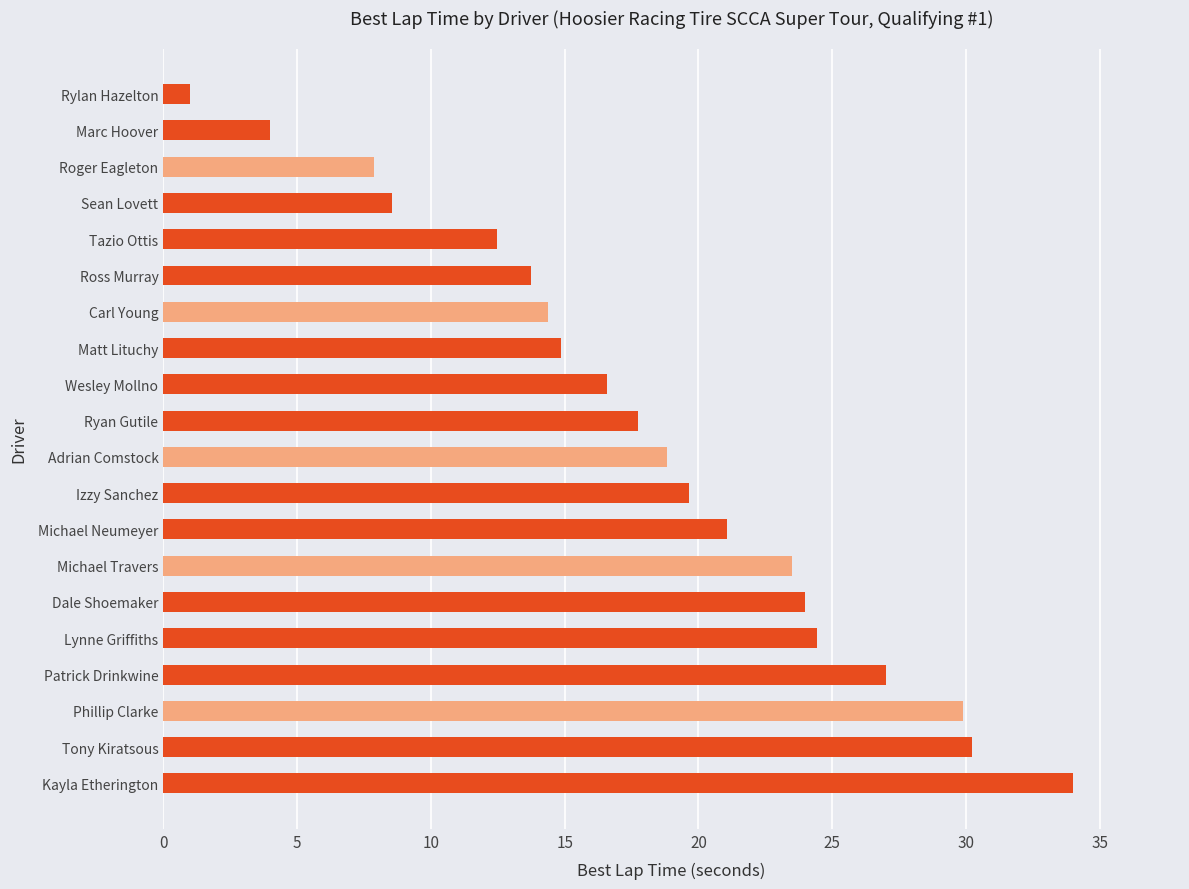

Rank the categories by value from highest to lowest.

Kayla Etherington, Tony Kiratsous, Phillip Clarke, Patrick Drinkwine, Lynne Griffiths, Dale Shoemaker, Michael Travers, Michael Neumeyer, Izzy Sanchez, Adrian Comstock, Ryan Gutile, Wesley Mollno, Matt Lituchy, Carl Young, Ross Murray, Tazio Ottis, Sean Lovett, Roger Eagleton, Marc Hoover, Rylan Hazelton